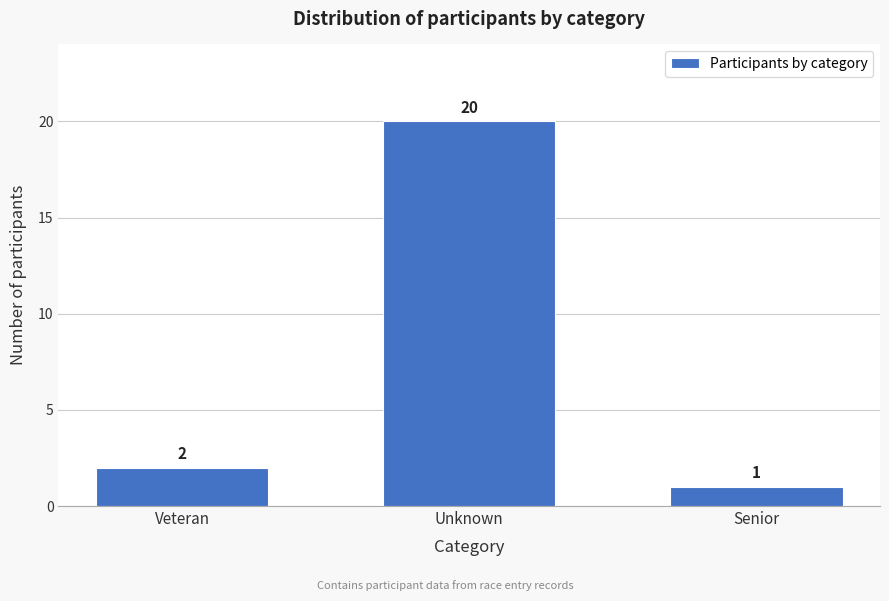

Reading left to right, extract all data points from this chart.

Veteran=2	Unknown=20	Senior=1